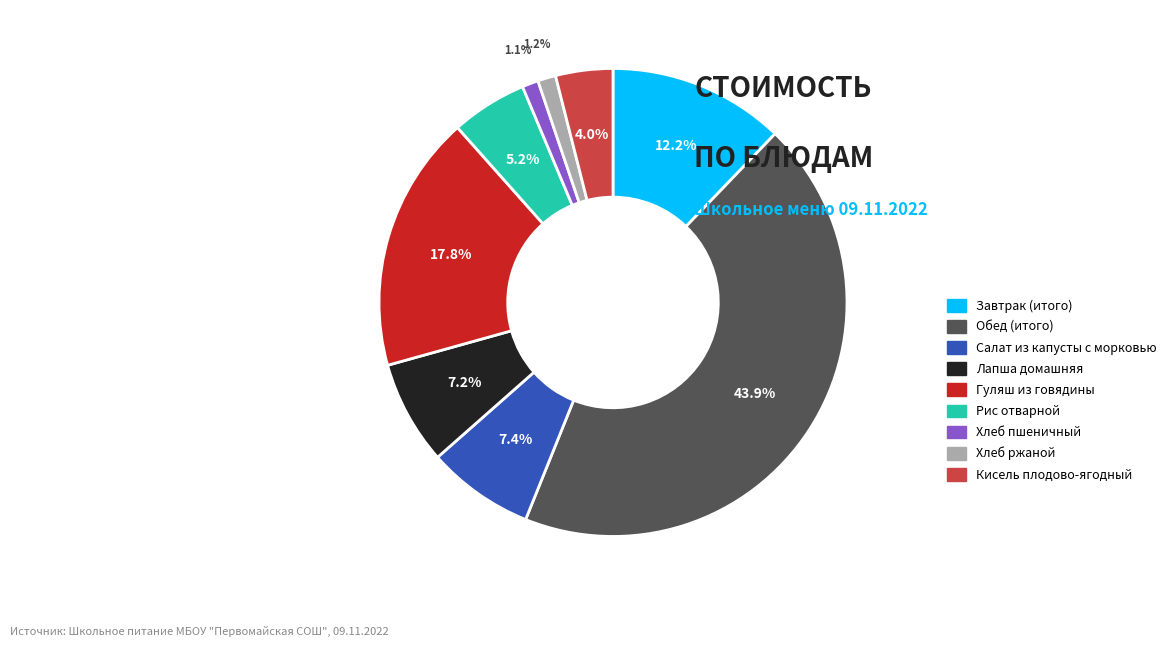

What percentage is the Гуляш из говядины slice, to the nearest percent?

18%